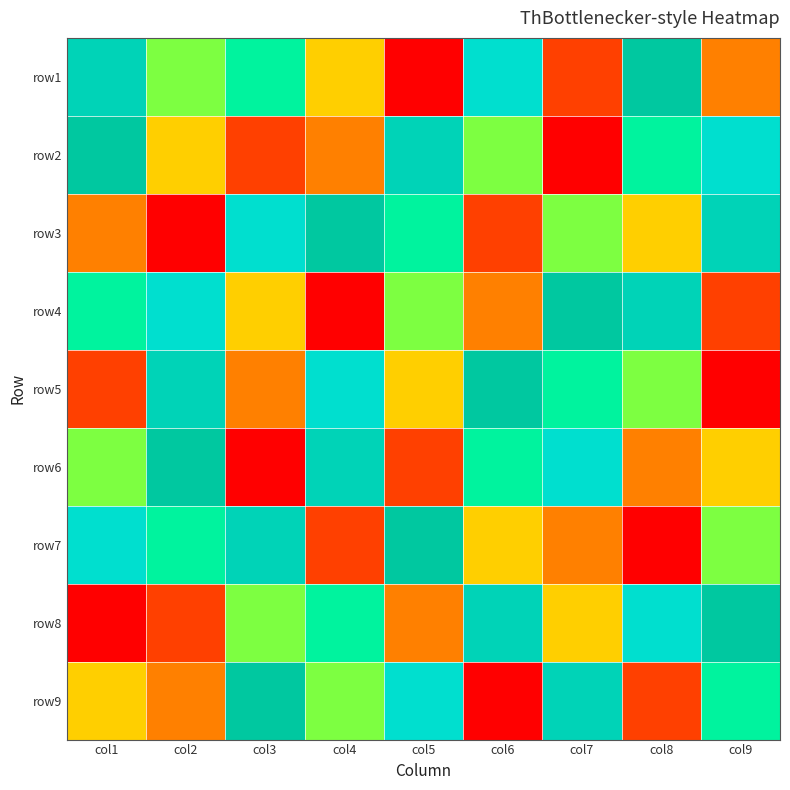

At col3, list the series in order from smallest to largest.

row6, row2, row5, row4, row8, row1, row3, row7, row9